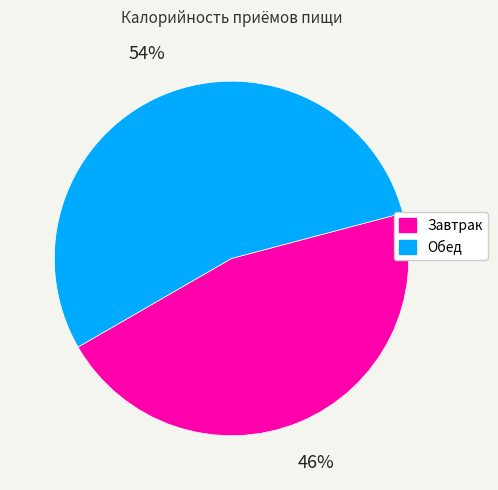

Count the number of slices in the pie.

2